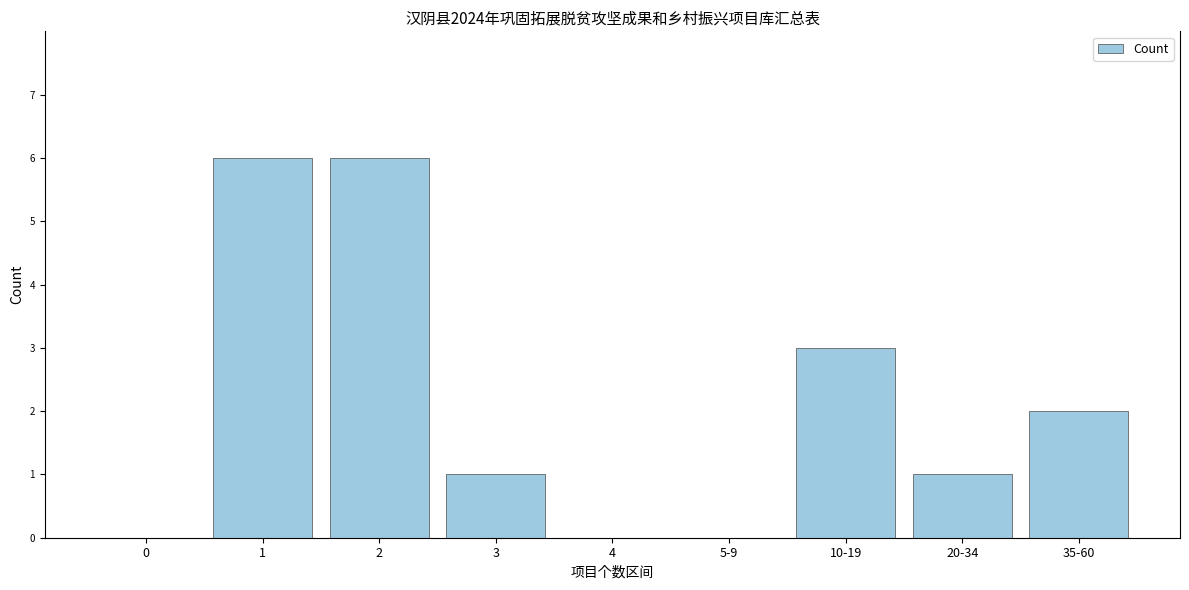

Reading left to right, what are all the values shown in this chart?

0=0	1=6	2=6	3=1	4=0	5-9=0	10-19=3	20-34=1	35-60=2